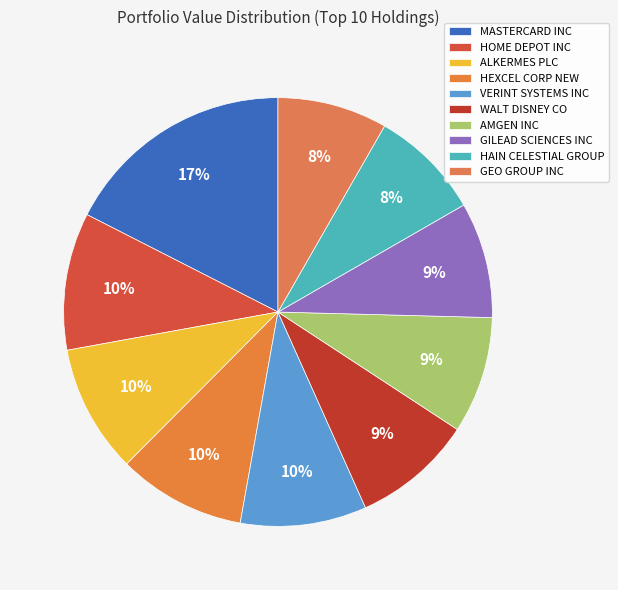

How many slices are in this pie chart?

10